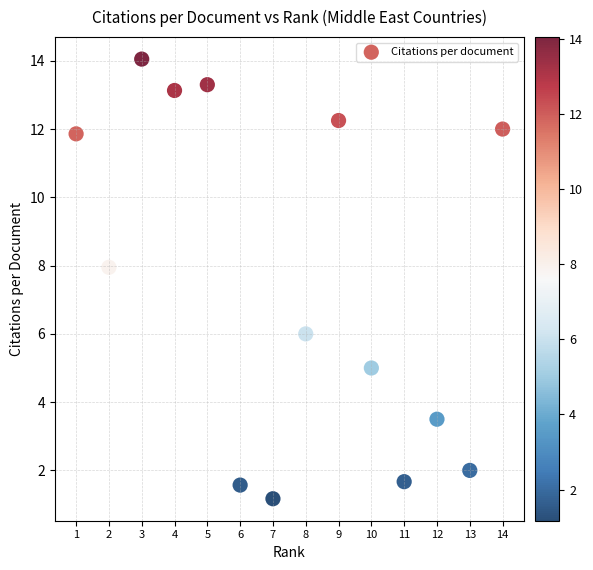

What is the range of X values (max minus min)?

13.0